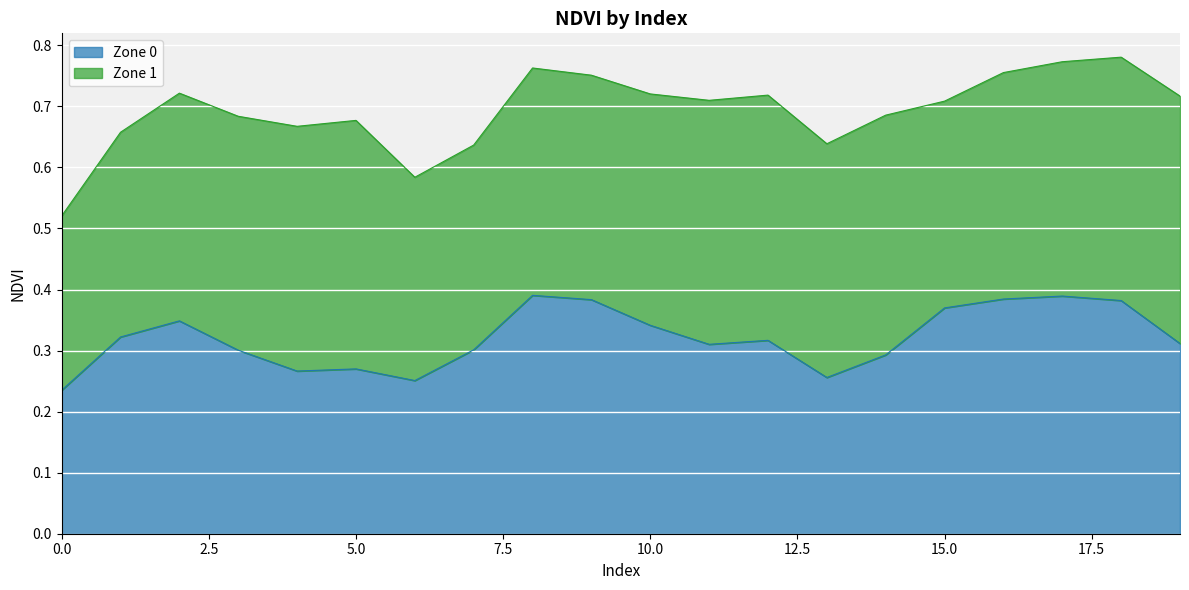

True or false: there are more than 2 points higher than both neighbors.

True